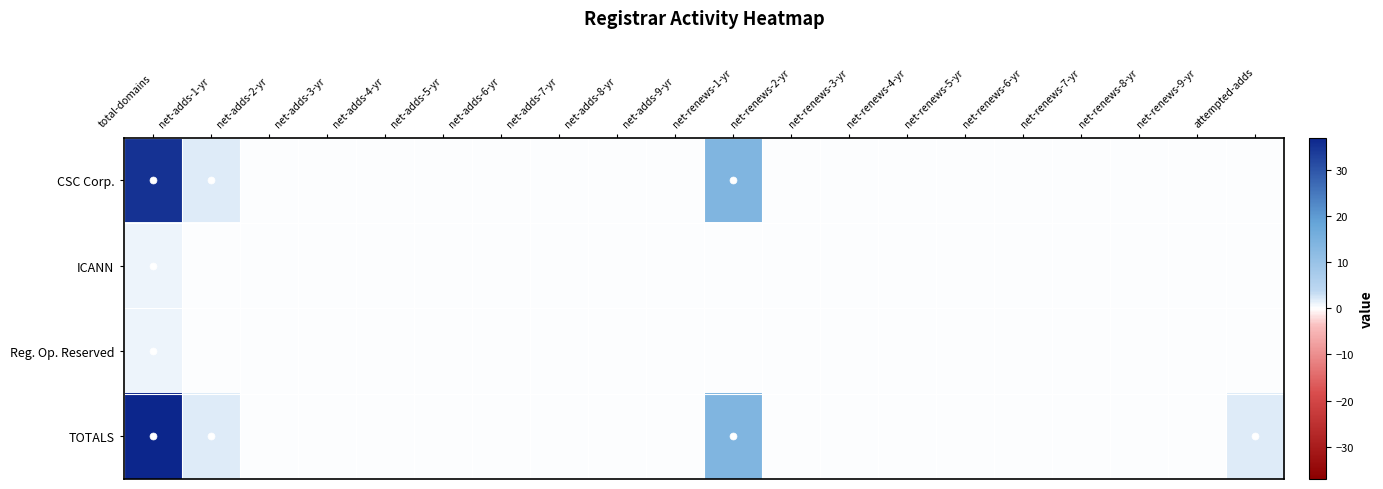

How many series are shown in this chart?

4